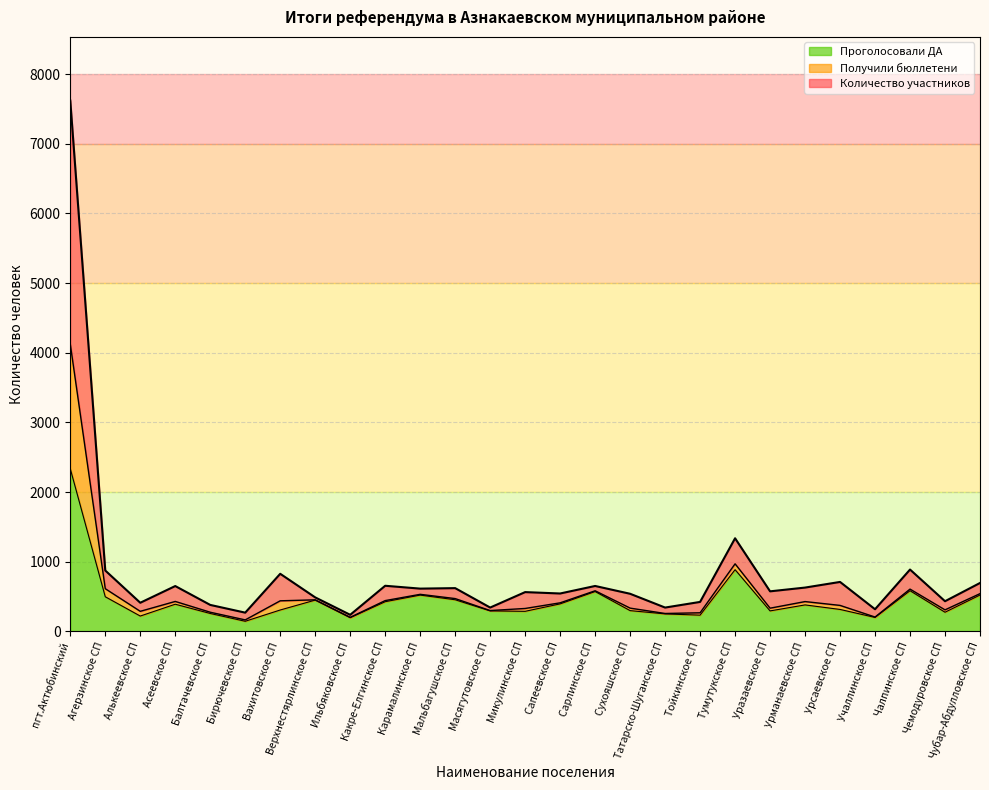

What is the value of the Получили бюллетени point at the 26th from the left?

308